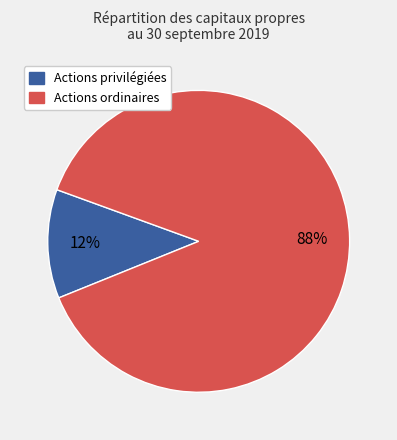

How many slices are in this pie chart?

2